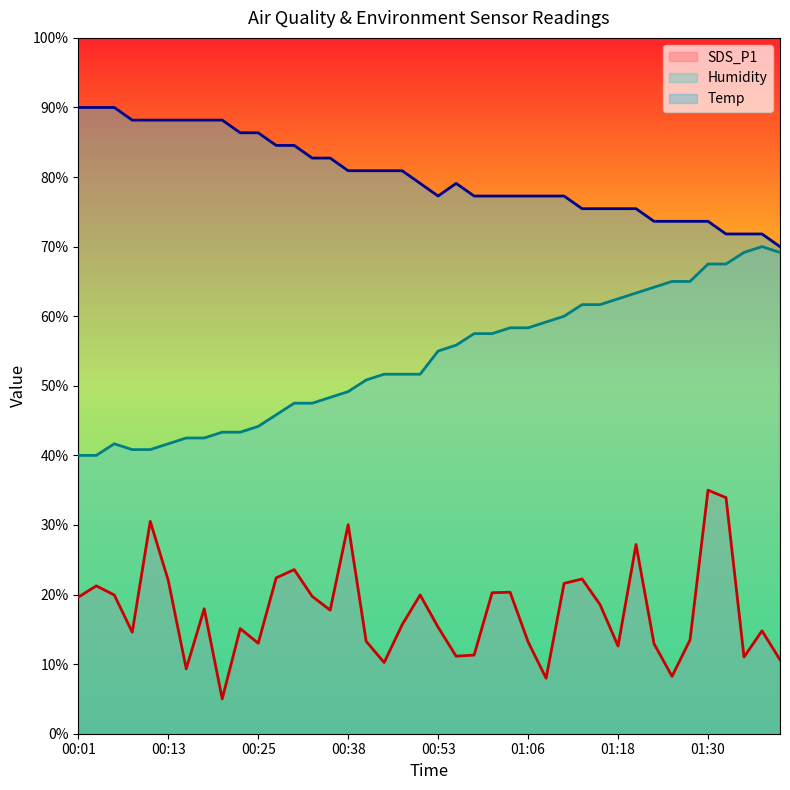

Is it true that SDS_P1 equals 30.5 at 00:11?

True